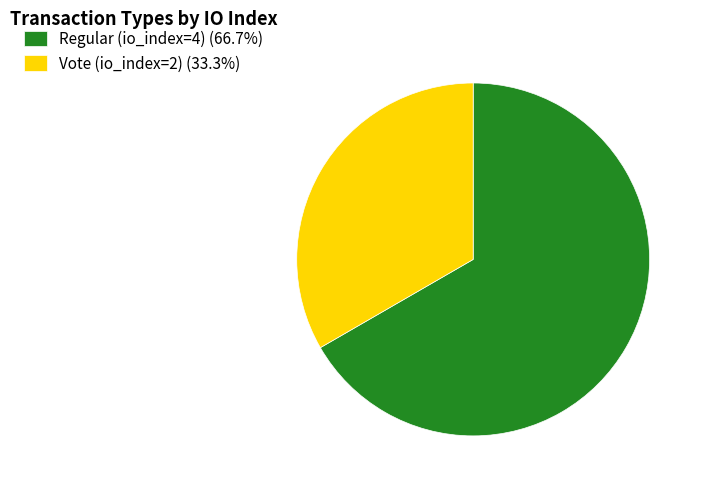

Is the sum of Vote (io_index=2) (33.3%) and Regular (io_index=4) (66.7%) greater than half?

Yes